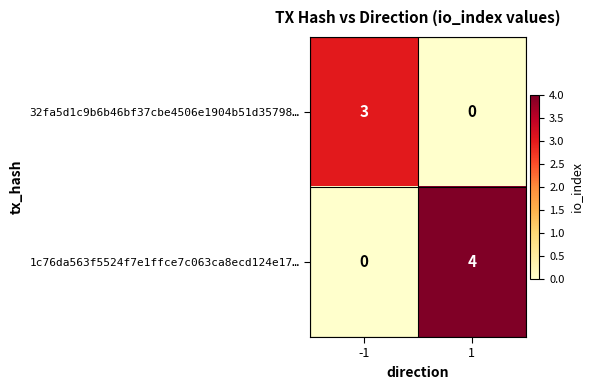

What is the difference between the highest and lowest values at -1?

3